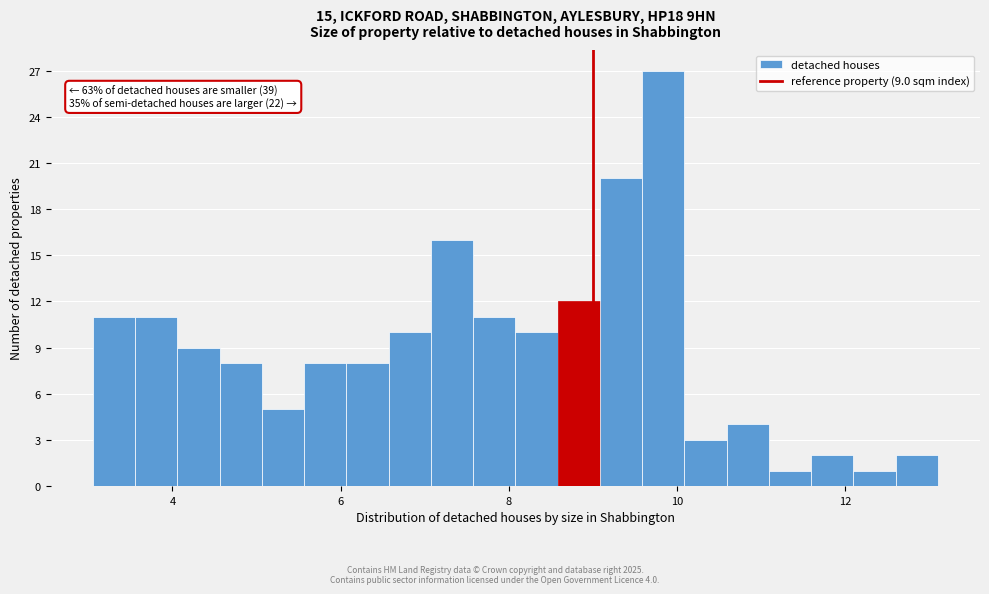

Around what value on the x-axis is the tallest bar? Give the approximate position of its centre, as read against the axis.

9.8